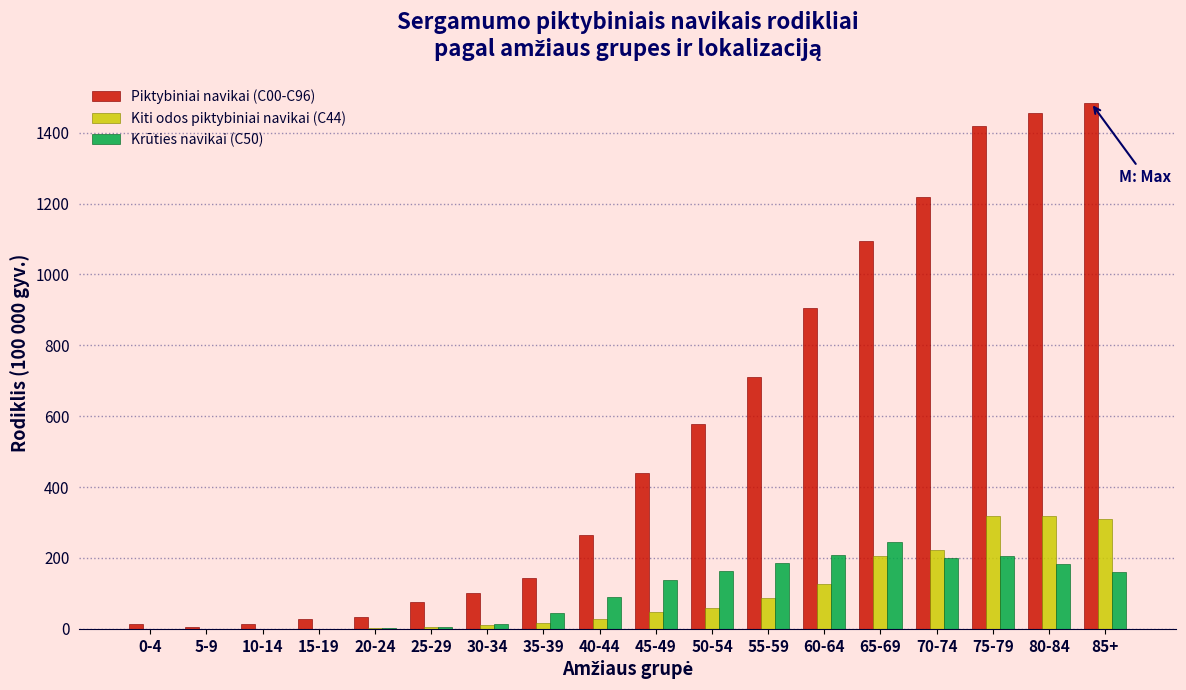

Which series has the largest total across all categories?

Piktybiniai navikai (C00-C96)